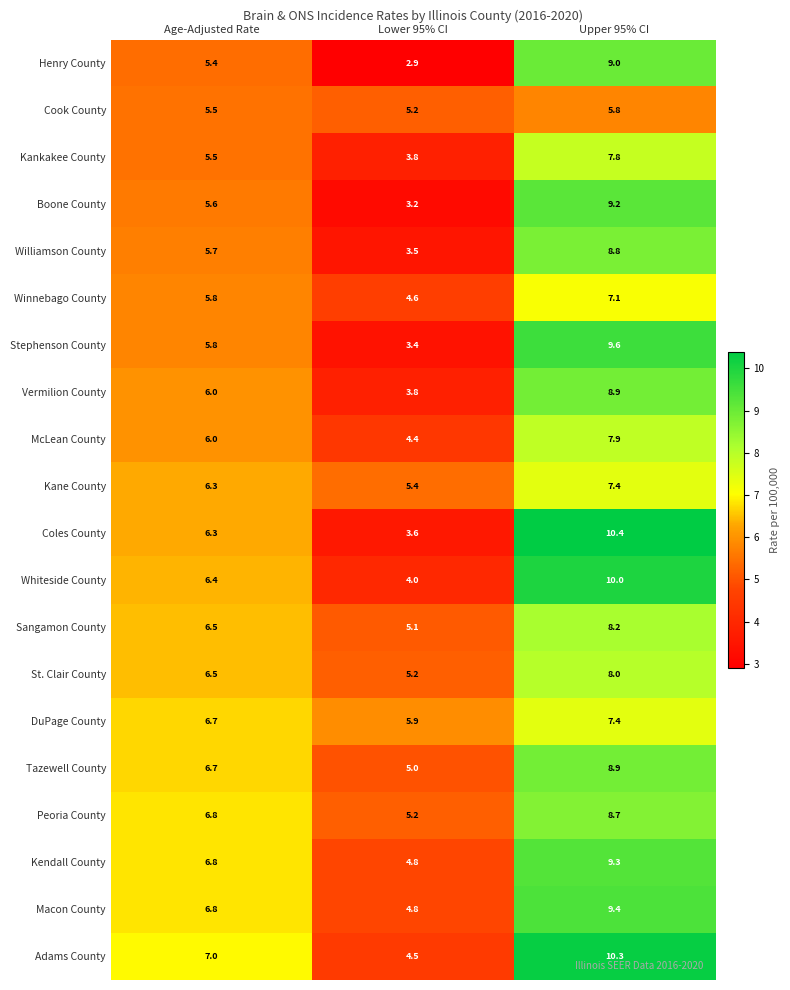

What is the sum of all McLean County values?

18.3